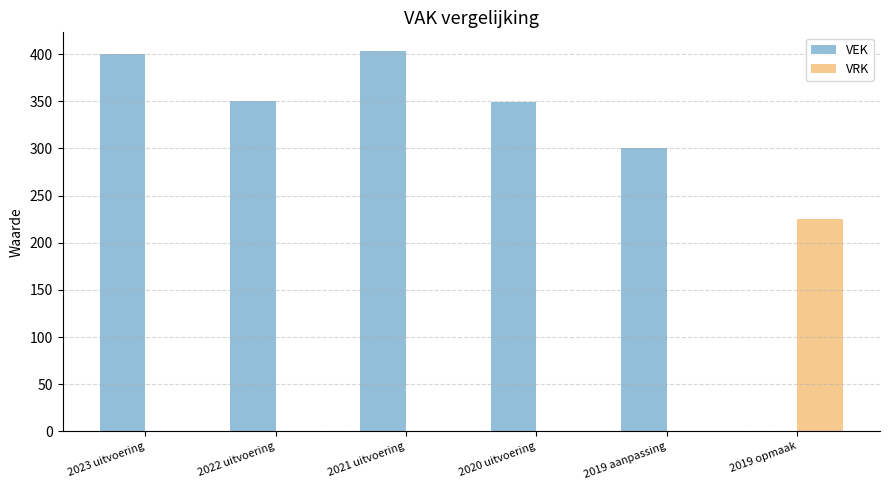

True or false: VEK has a value of 350 at 2022 uitvoering.

True